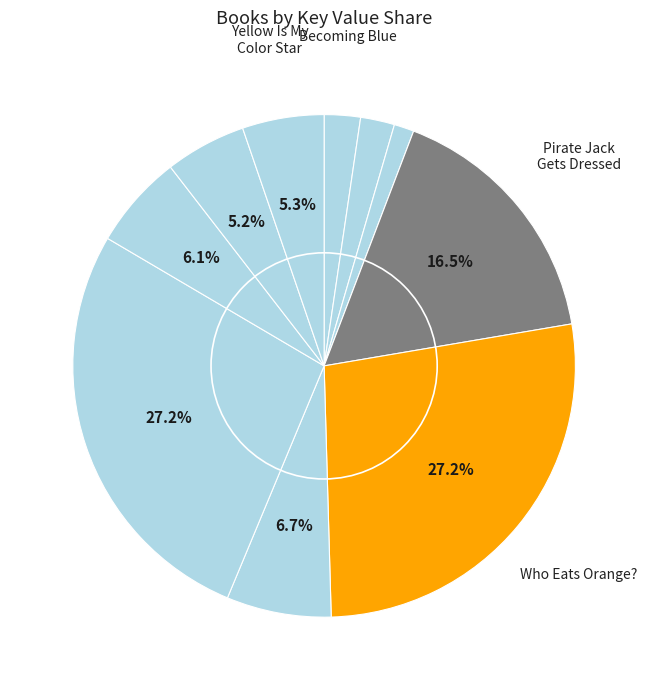

Which category has the smallest portion of the pie?

Little Green Peas